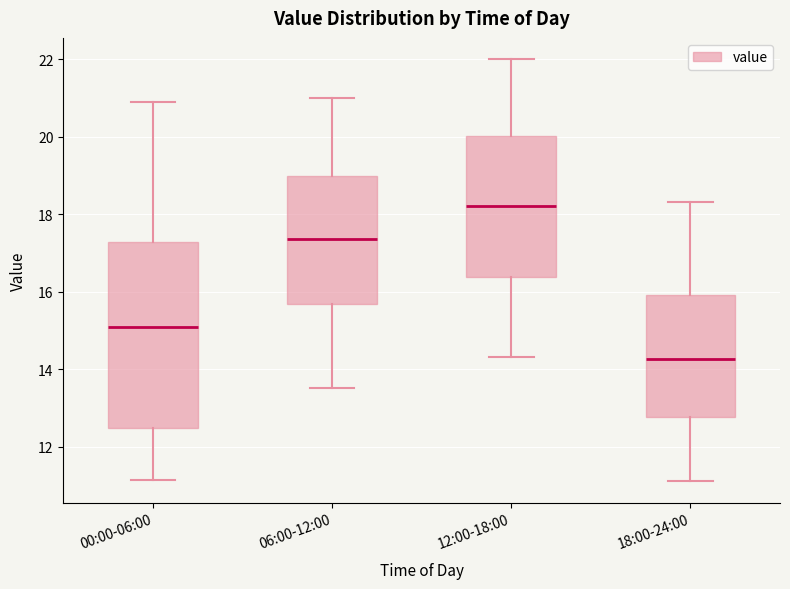

Where does the upper whisker of the box for 00:00-06:00 end on the y-axis? The values are not printed on the chart, so give them approximately, as read against the axis.

20.8